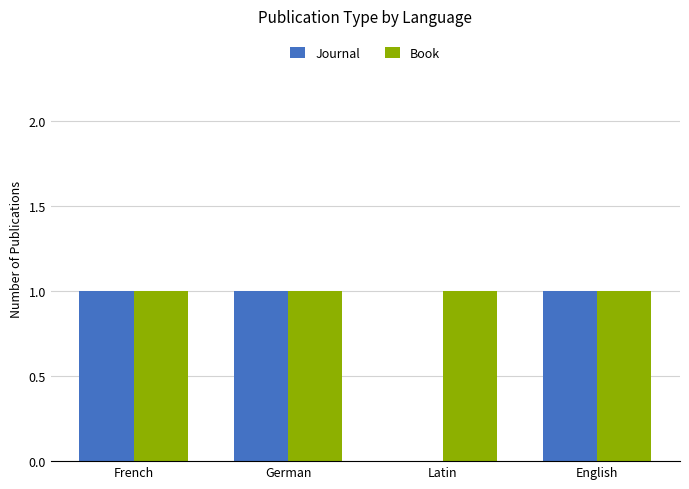

The Journal series shows 1 at Latin. True or false?

False